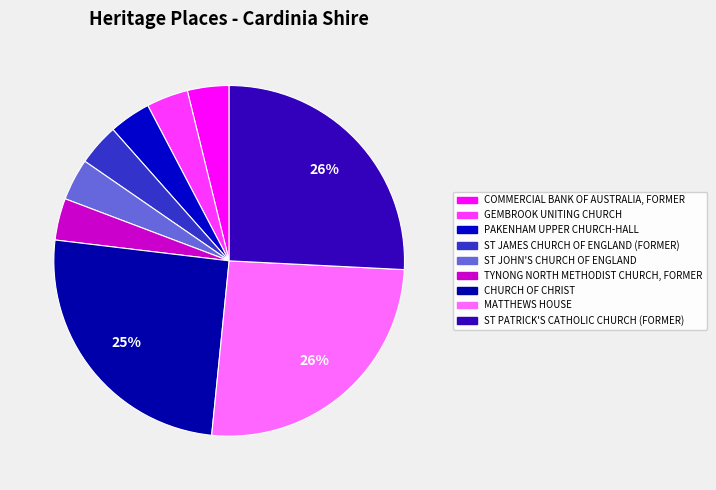

How many slices are in this pie chart?

9